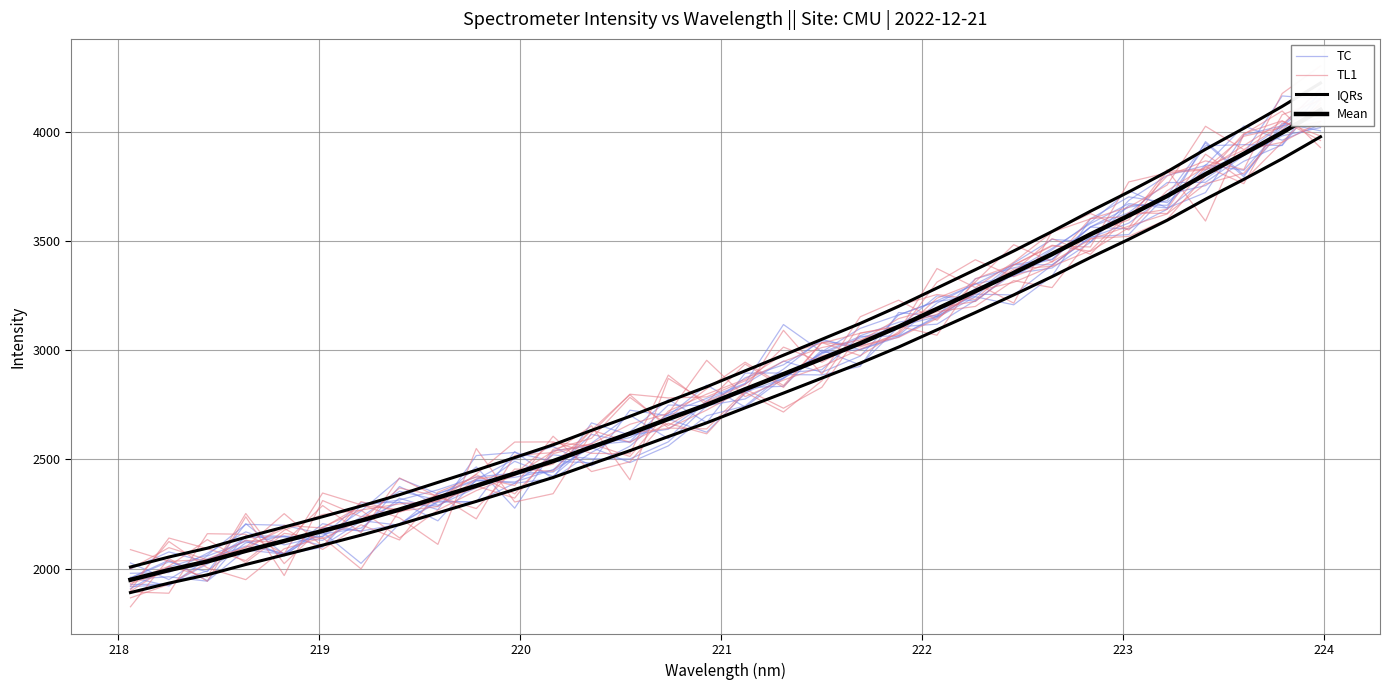

What is the value of the TL1 point at the 13th from the left?

2527.7